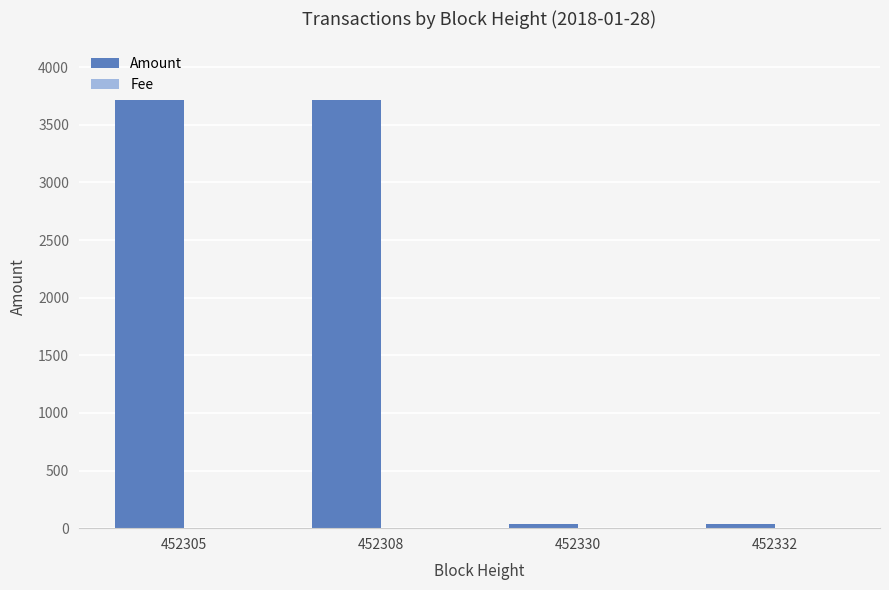

Read the Amount value at 452330.

39